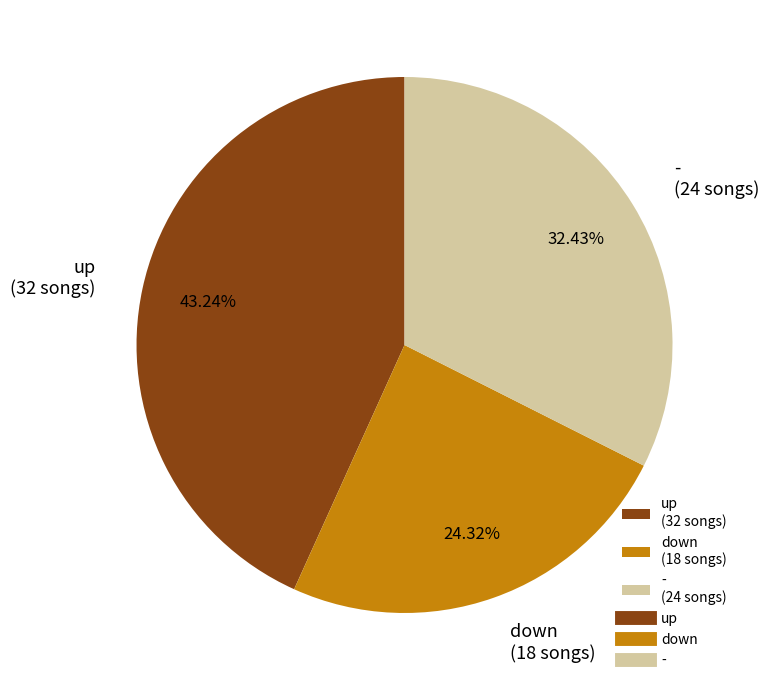

Which category has the biggest portion of the pie?

up